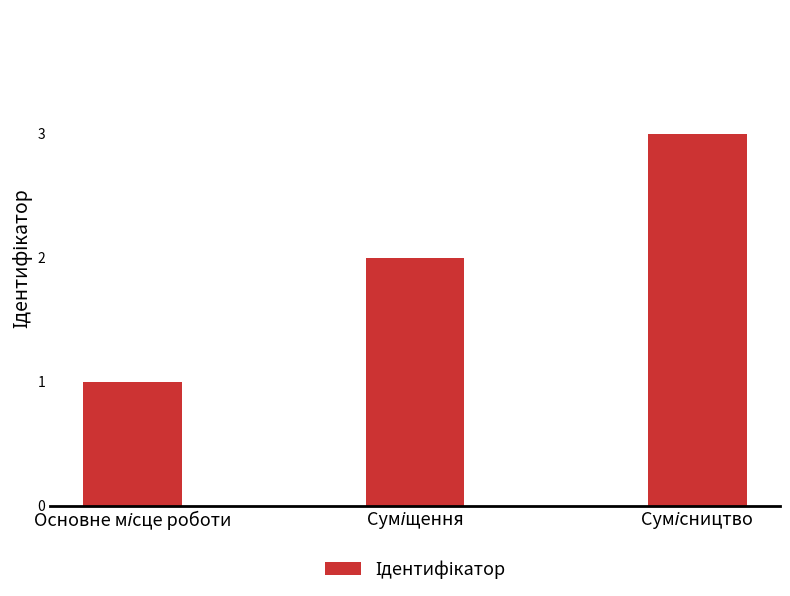

What is the greatest value displayed?

3